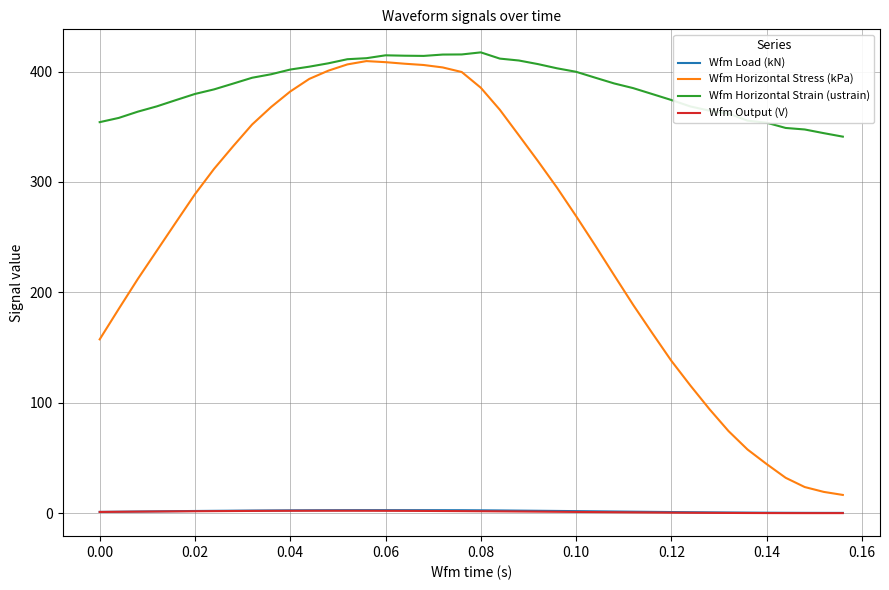

Which series has the widest spread of values?

Wfm Horizontal Stress (kPa)